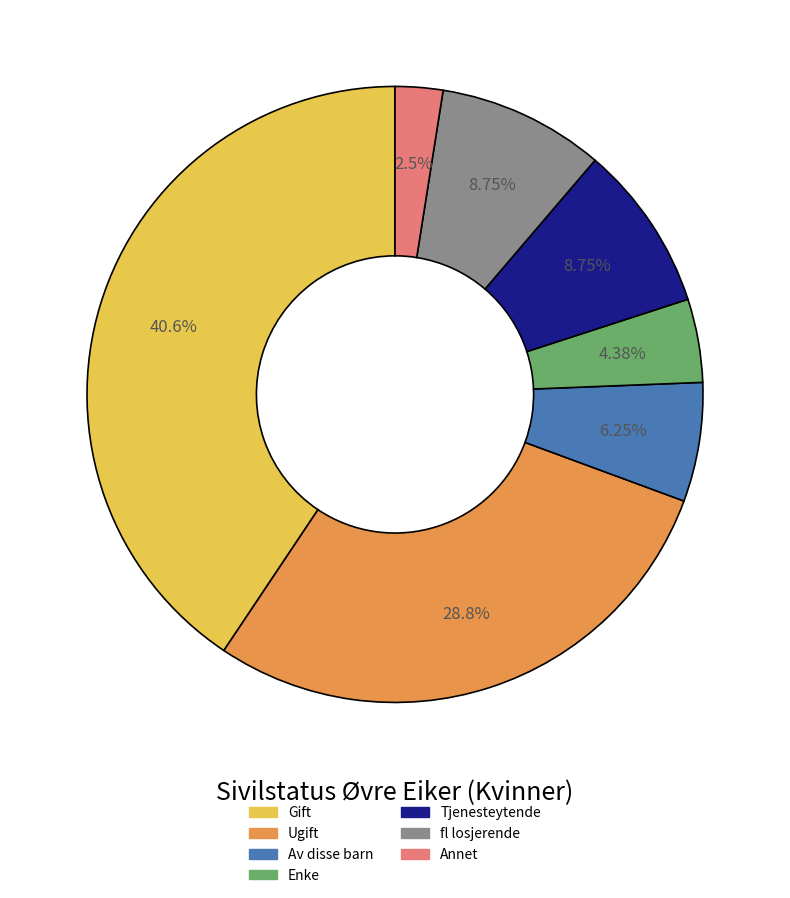

Does Enke account for over 50% of the chart?

No